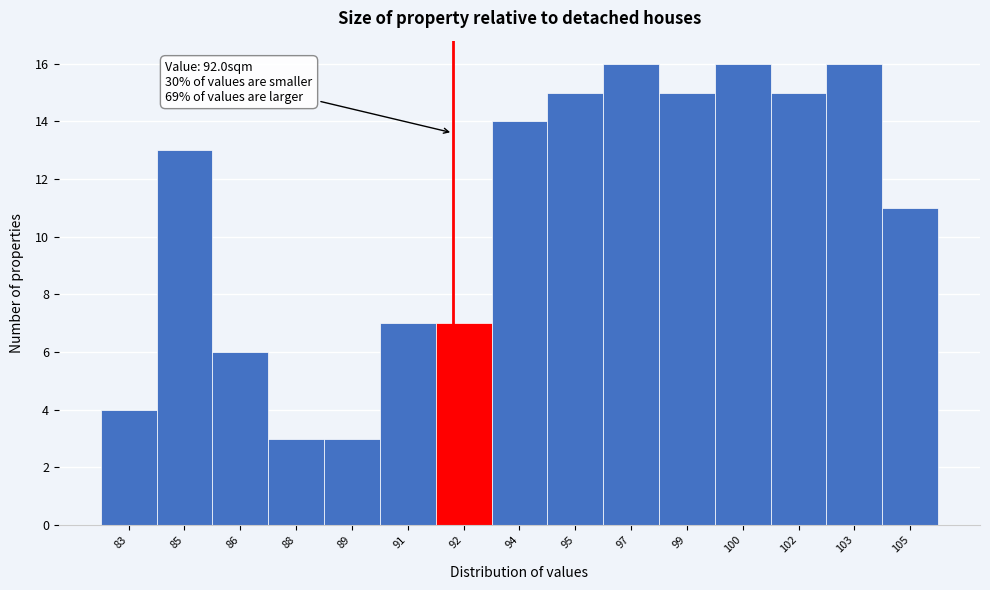

Reading right to left, what are all the values shown in this chart?

105=11	103=16	102=15	100=16	99=15	97=16	95=15	94=14	92=7	91=7	89=3	88=3	86=6	85=13	83=4